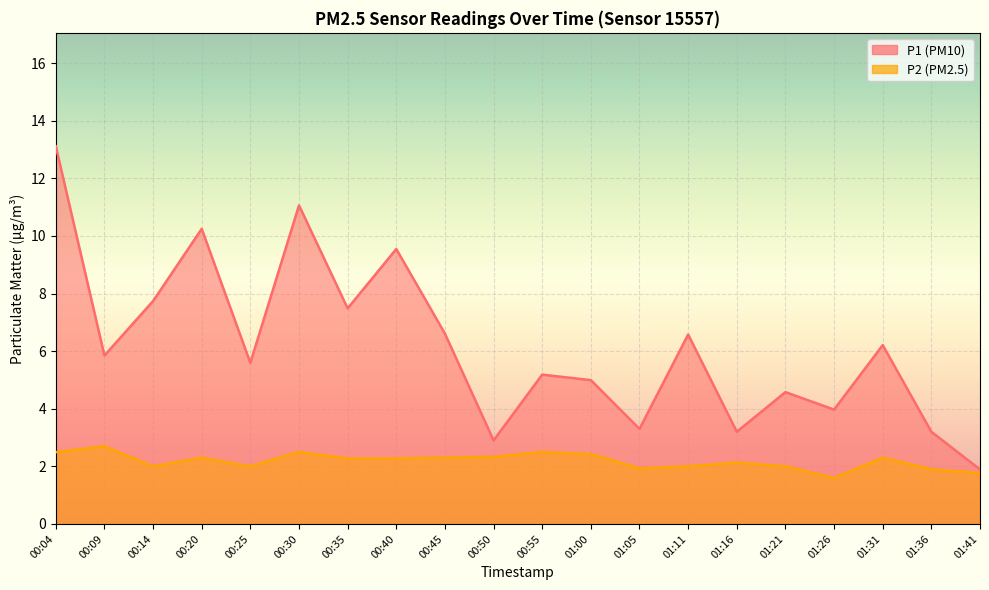

What is the value of the P1 point at the 10th from the left?

2.9